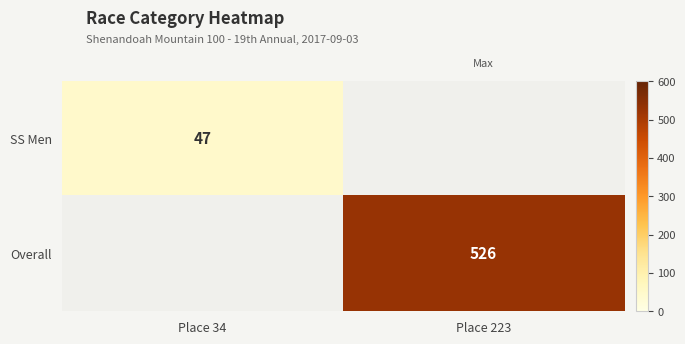

Rank the categories by Overall value from lowest to highest.

Place 34, Place 223